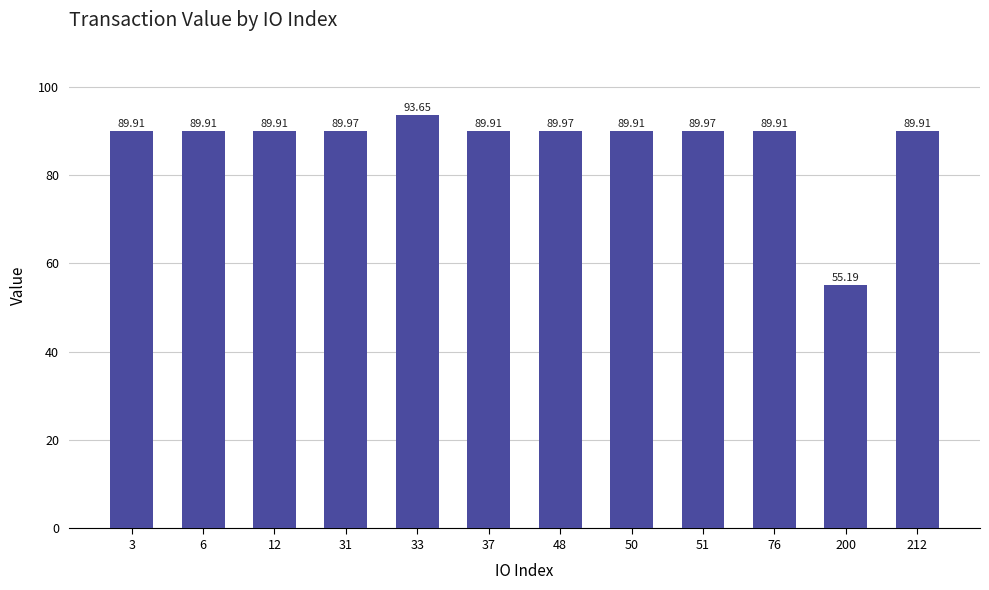

Reading left to right, extract all data points from this chart.

3=89.9	6=89.9	12=89.9	31=90.0	33=93.7	37=89.9	48=90.0	50=89.9	51=90.0	76=89.9	200=55.2	212=89.9